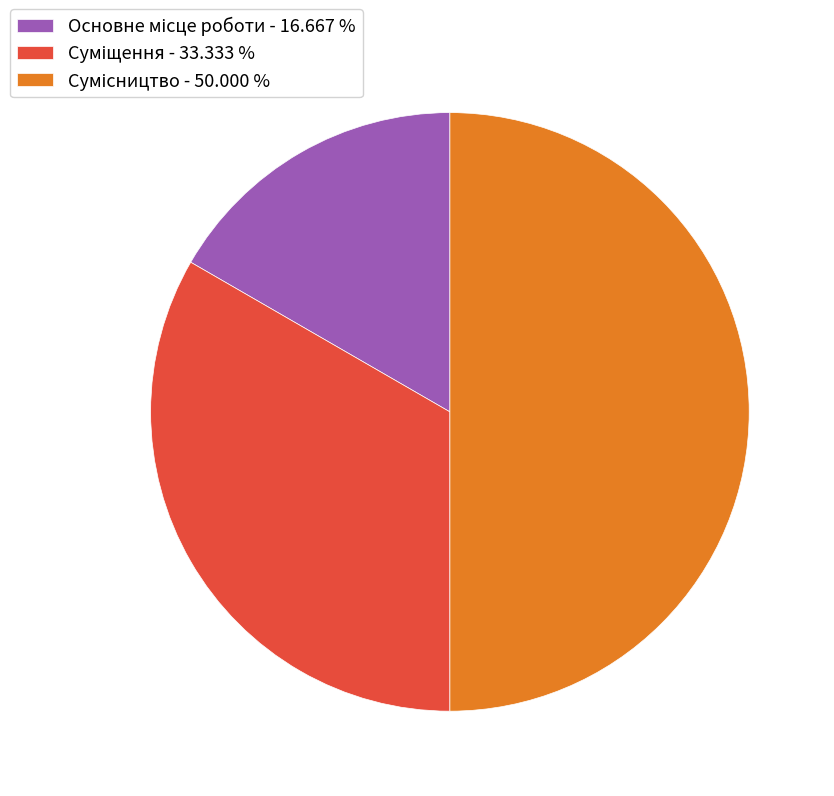

Does Суміщення account for over 50% of the chart?

No